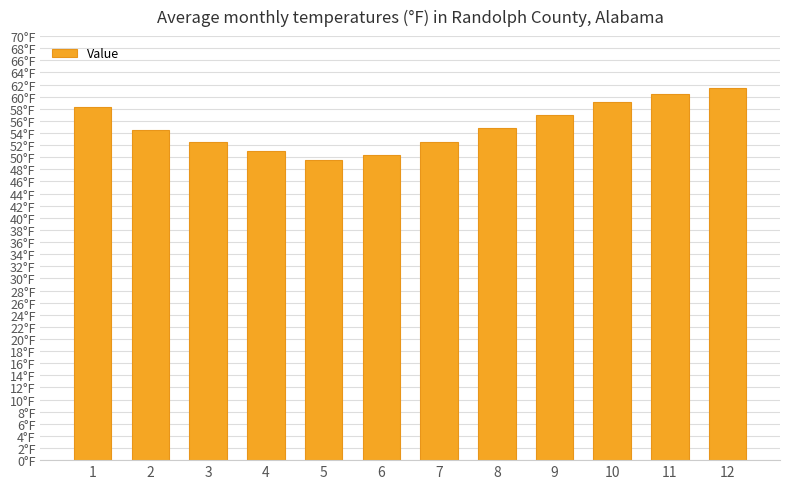

Does the chart contain any negative values?

No